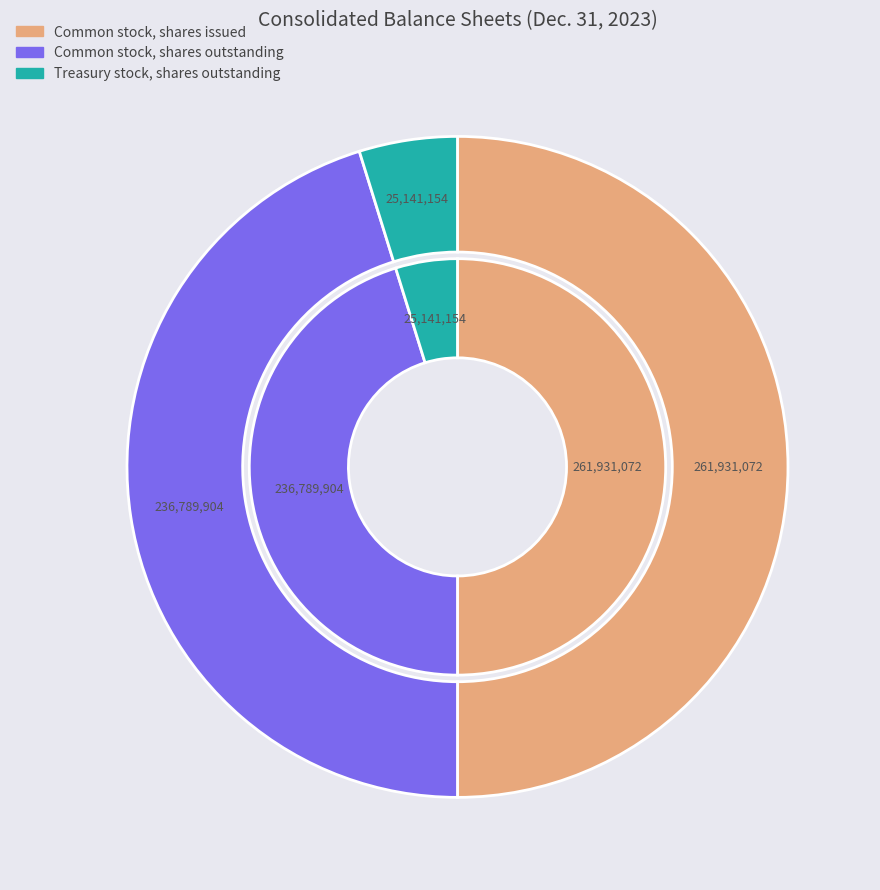

To the nearest percent, what is the combined percentage of Treasury stock, shares outstanding and Common stock, shares issued?

55%